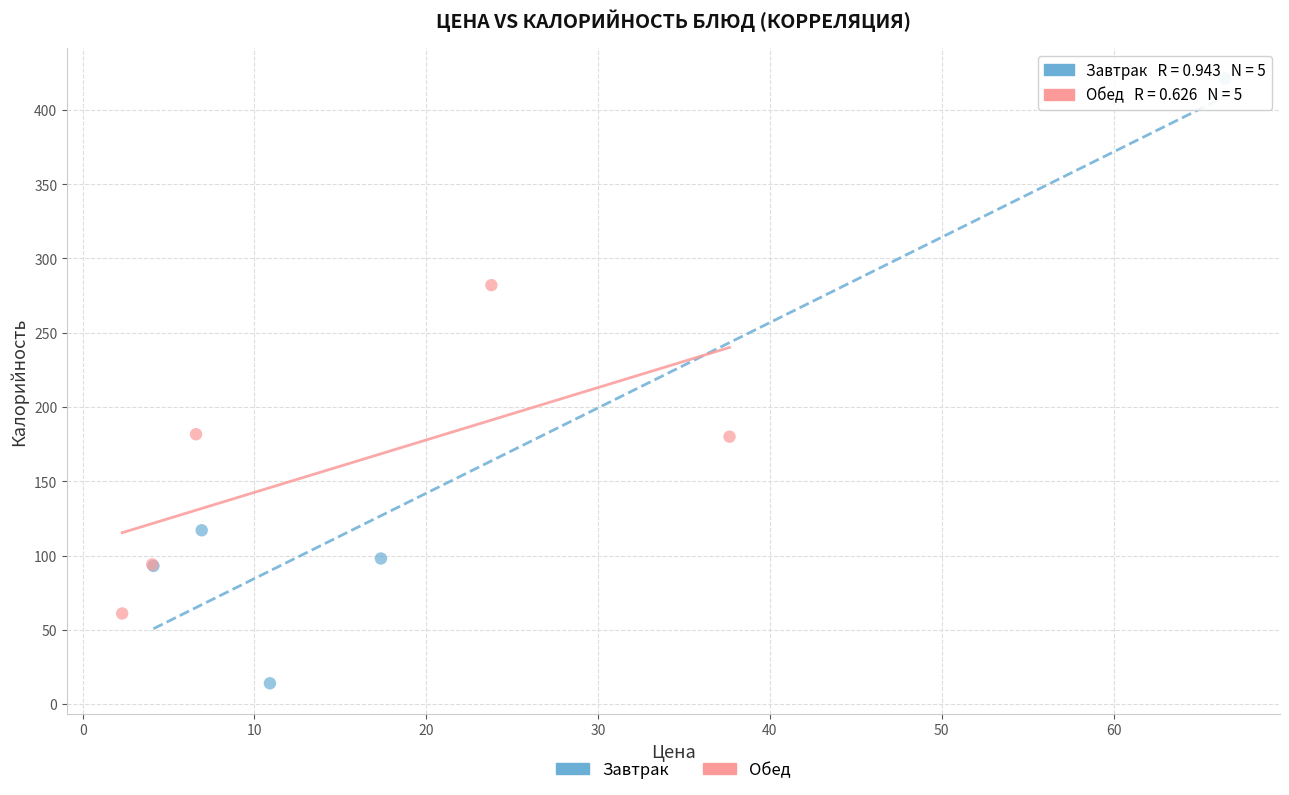

Which series contains the highest Y value?

Завтрак